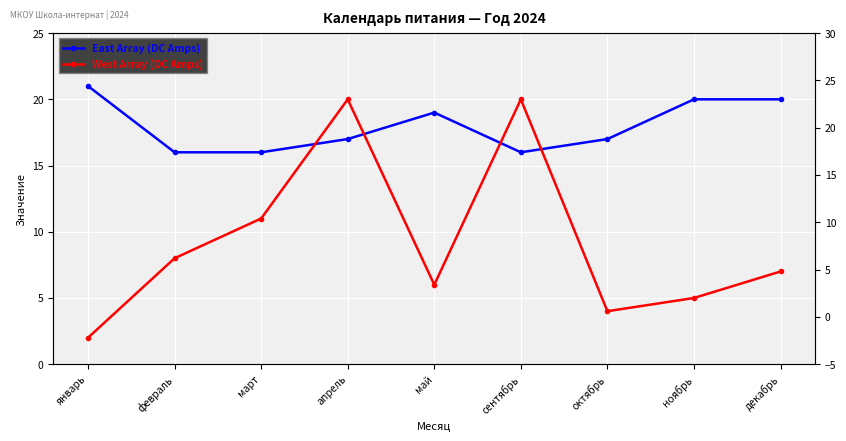

Read the West Array (DC Amps) value at ноябрь.

5